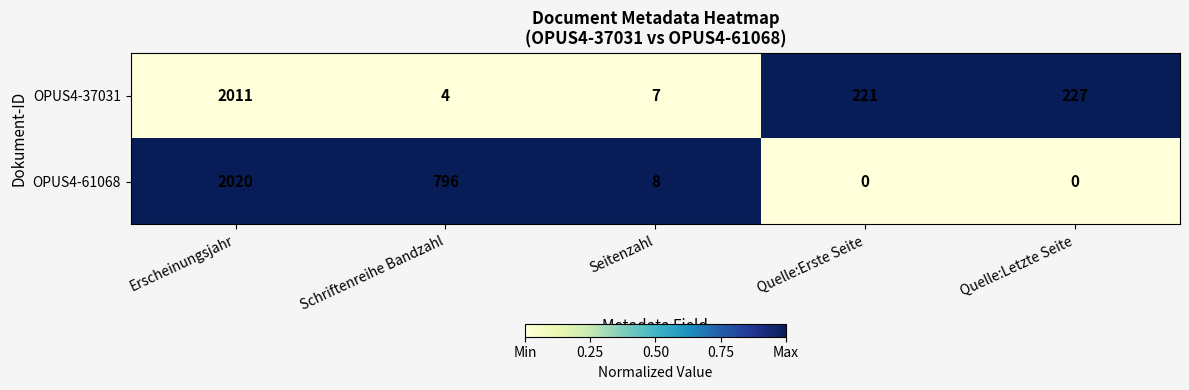

What is the sum of the OPUS4-37031 values at Seitenzahl and Quelle:Letzte Seite?

234